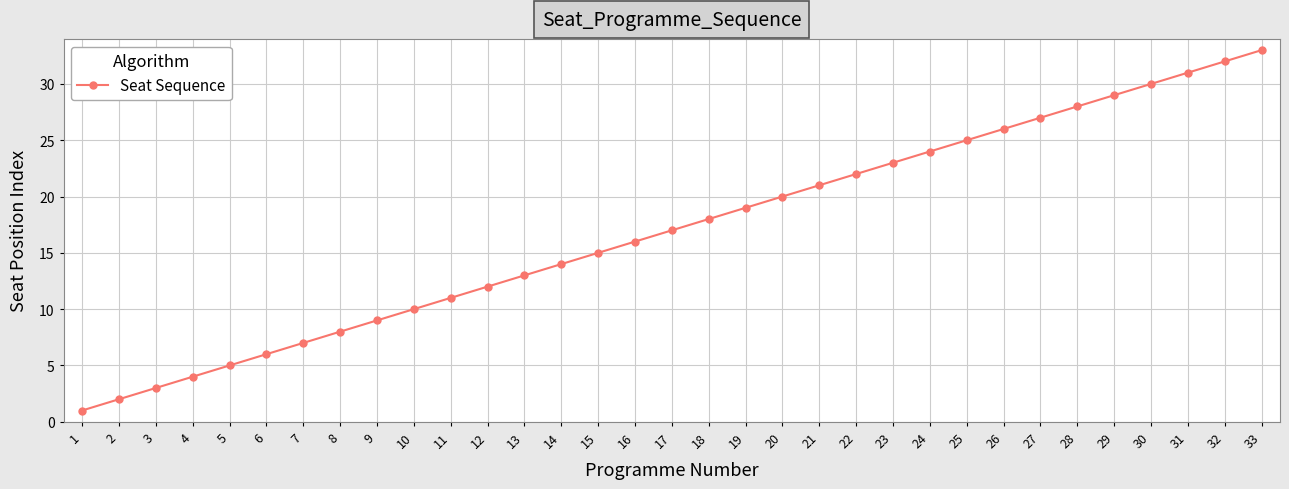

What is the average value?

17